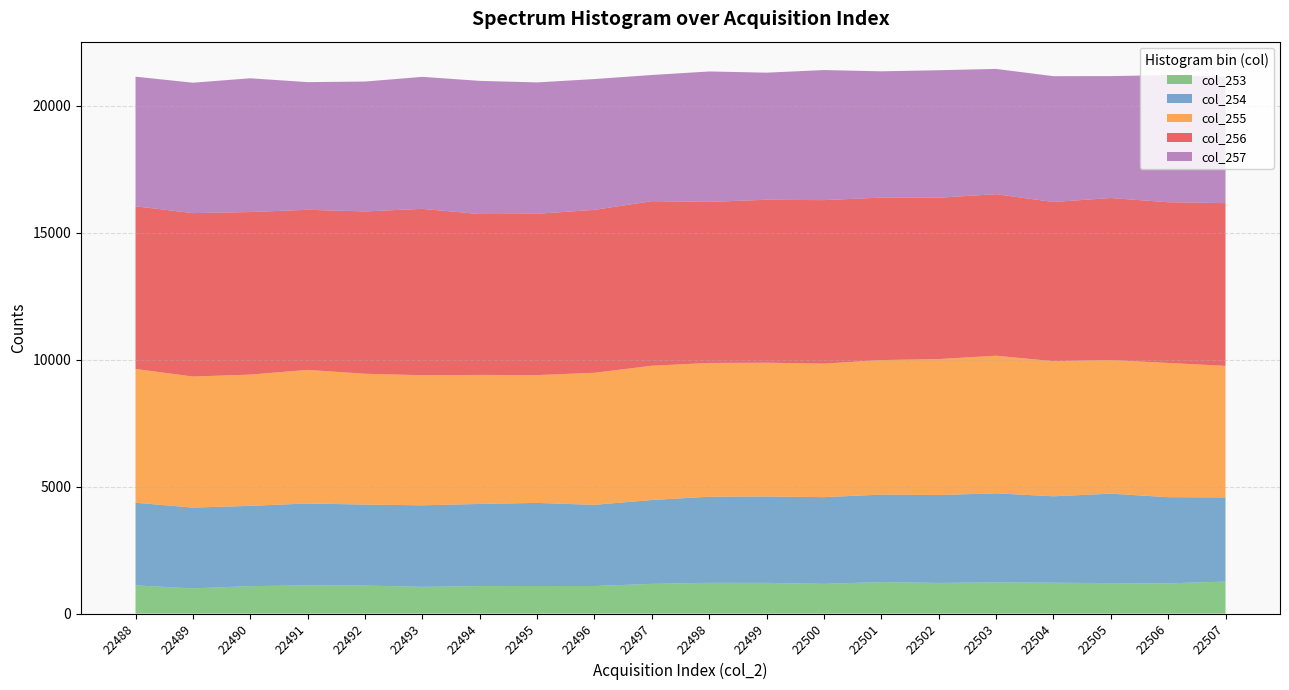

Reading right to left, what are all the values shown in this chart?

col_253: 1261	1189	1200	1215	1228	1207	1240	1171	1209	1210	1170	1085	1086	1082	1052	1103	1109	1081	992	1109
col_254: 3315	3397	3524	3405	3509	3463	3447	3416	3403	3394	3304	3199	3274	3237	3213	3191	3228	3163	3183	3257
col_255: 5182	5288	5265	5324	5423	5356	5301	5260	5272	5270	5289	5203	5035	5083	5124	5154	5264	5171	5164	5272
col_256: 6413	6332	6383	6271	6362	6357	6400	6442	6419	6346	6485	6419	6356	6338	6556	6395	6307	6405	6438	6409
col_257: 4983	5008	4803	4957	4937	5023	4976	5125	5008	5138	4971	5153	5176	5247	5201	5118	5030	5269	5138	5106